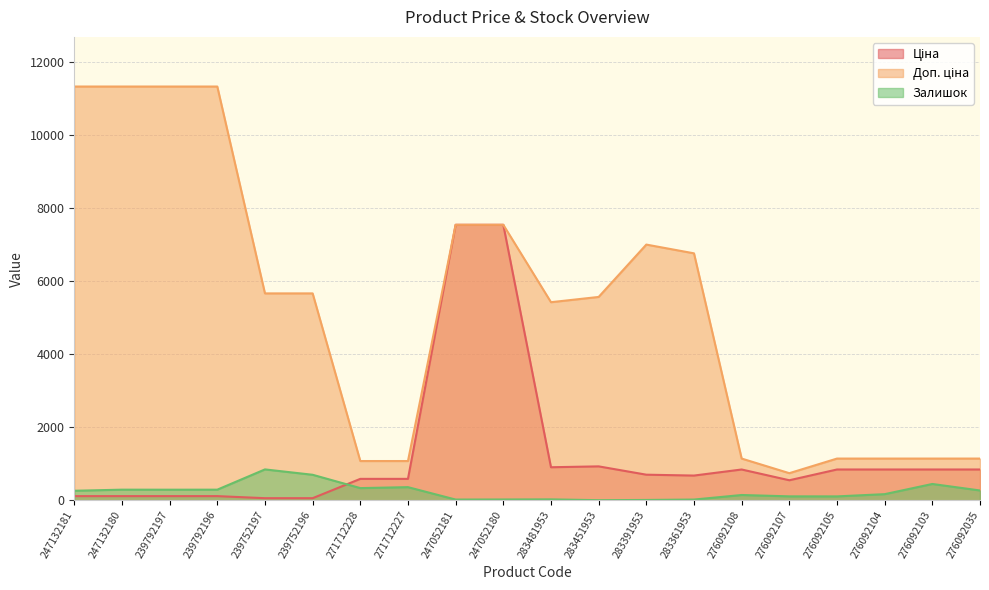

At how many categories does at least one series exceed 3067?

12